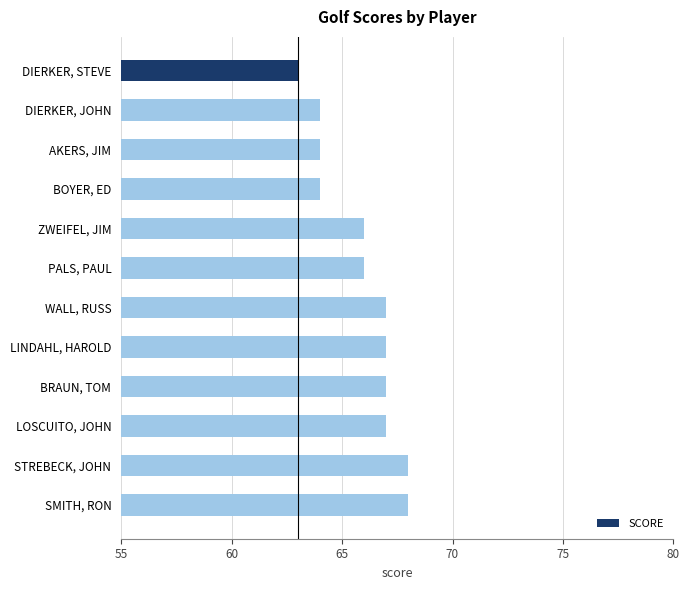

What is the smallest value displayed?

63